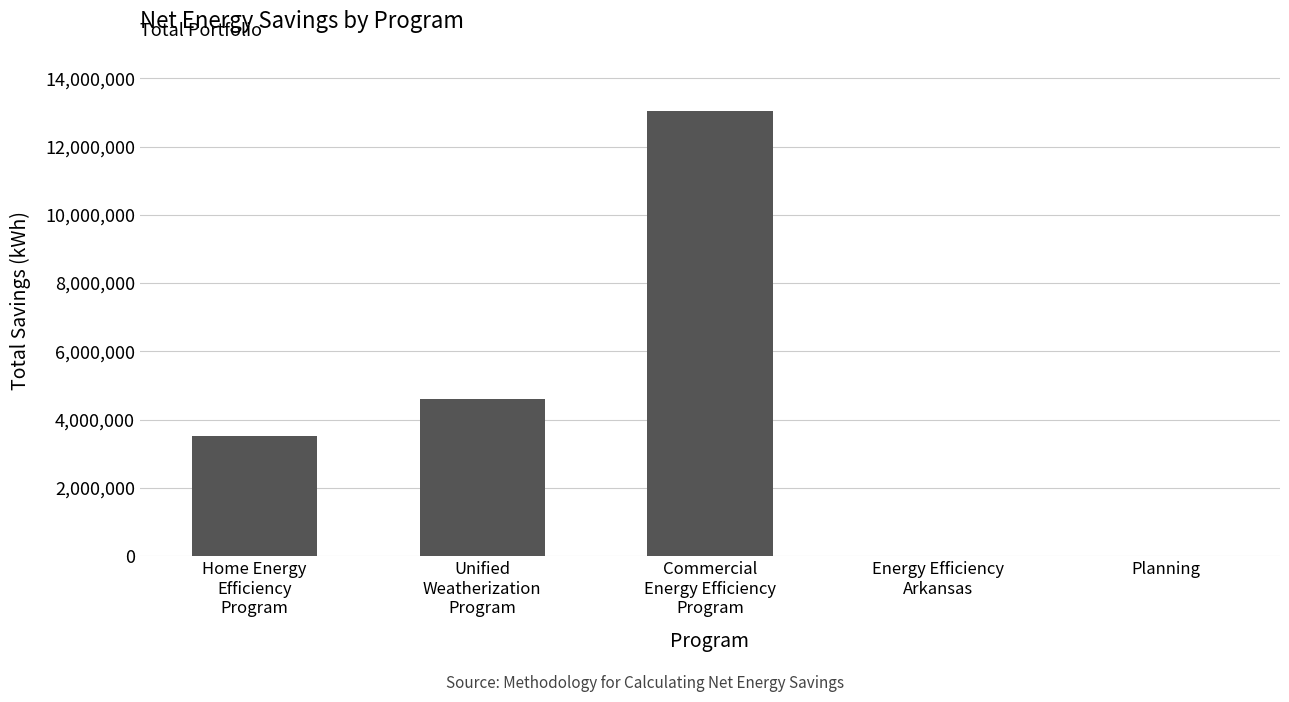

What is the change in value from Home Energy
Efficiency
Program to Planning?

-3506994